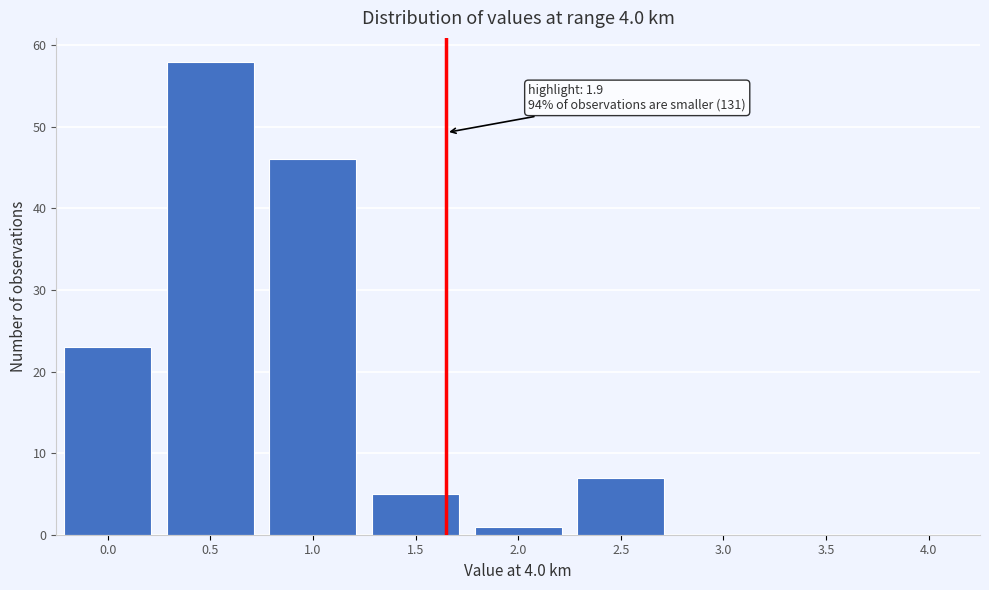

Reading left to right, extract all data points from this chart.

0.0=23	0.5=58	1.0=46	1.5=5	2.0=1	2.5=7	3.0=0	3.5=0	4.0=0